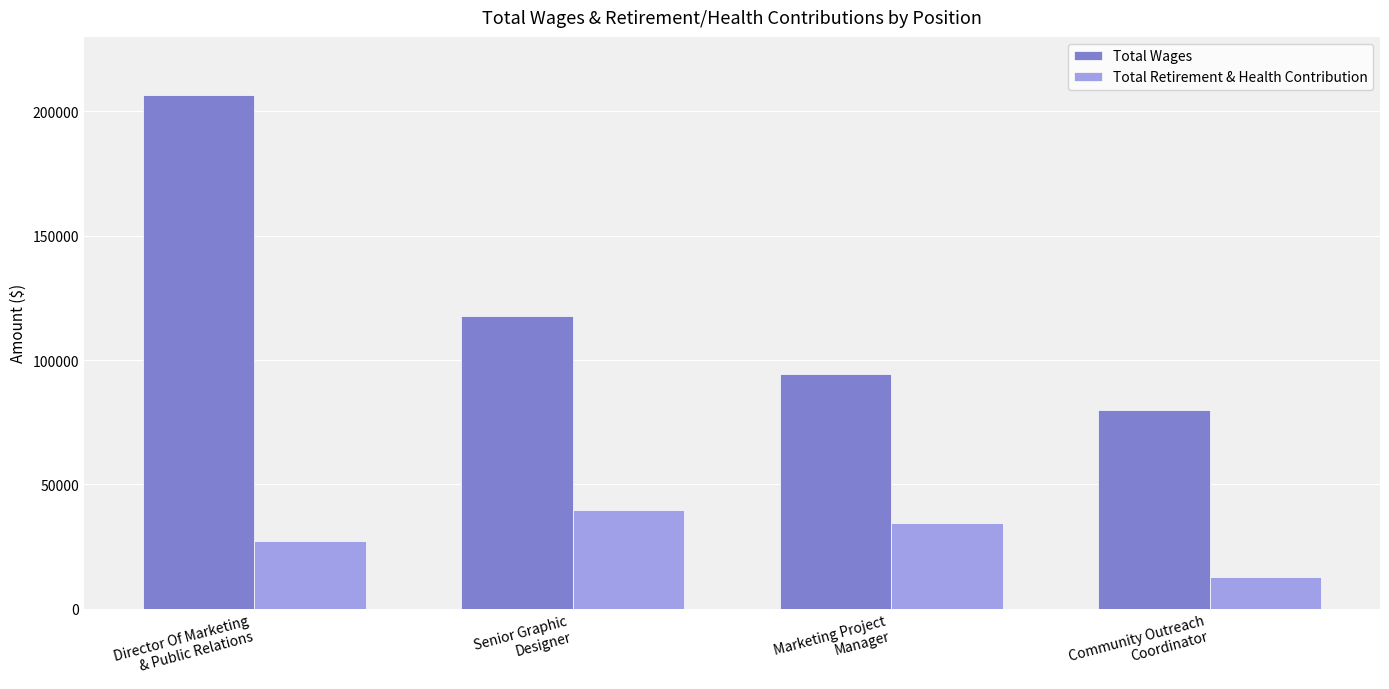

Rank the series by their average value, from lowest to highest.

Total Retirement & Health Contribution, Total Wages